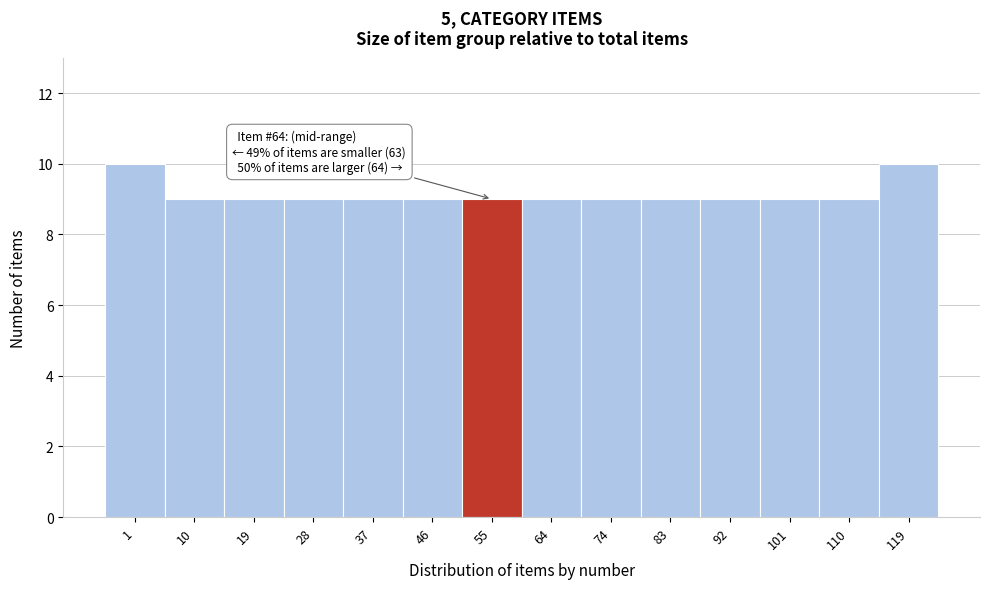

Reading right to left, list all the values displayed in this chart.

119=10	110=9	101=9	92=9	83=9	74=9	64=9	55=9	46=9	37=9	28=9	19=9	10=9	1=10